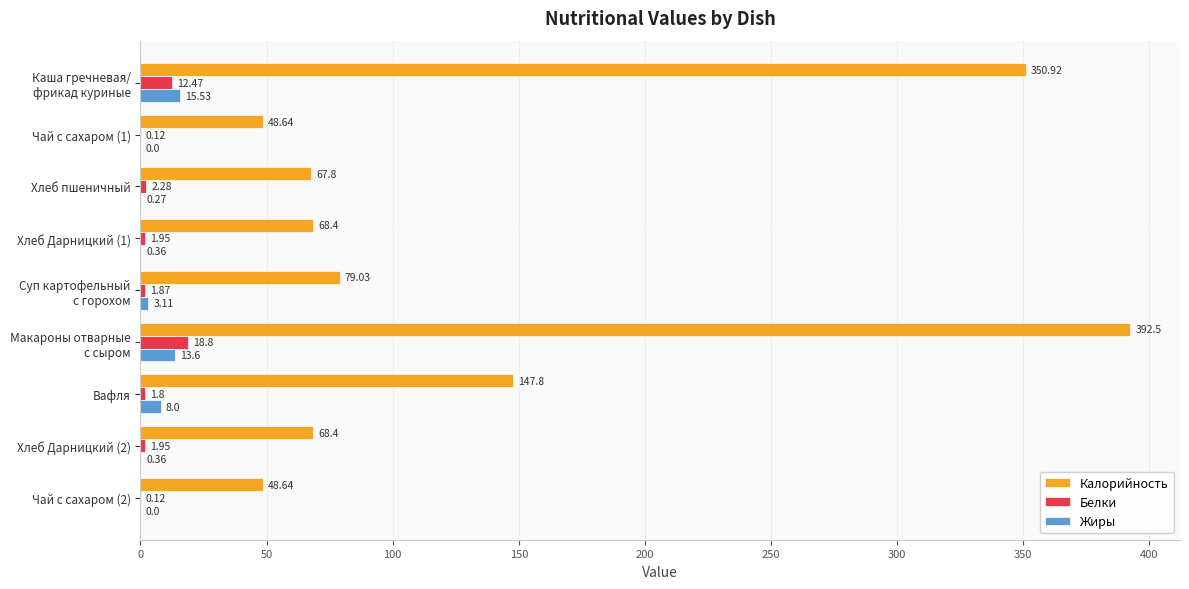

At which category is the sum across all series the highest?

Макароны отварные
с сыром